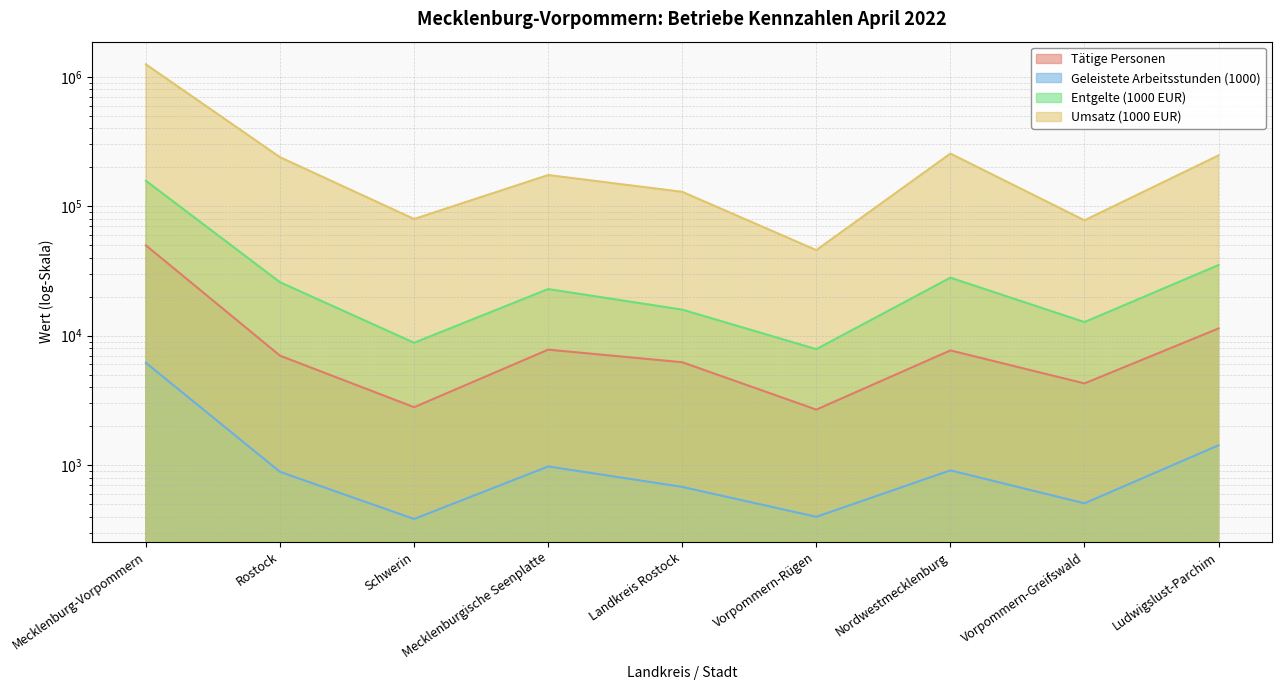

What position from the left is Nordwestmecklenburg?

7